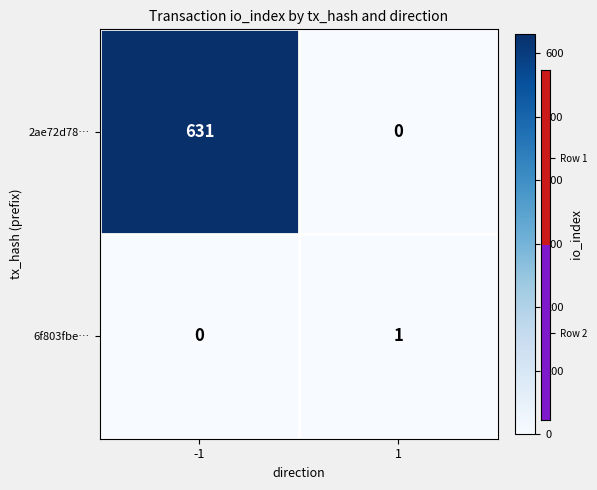

The 2ae72d78… series shows 271 at 1. True or false?

False